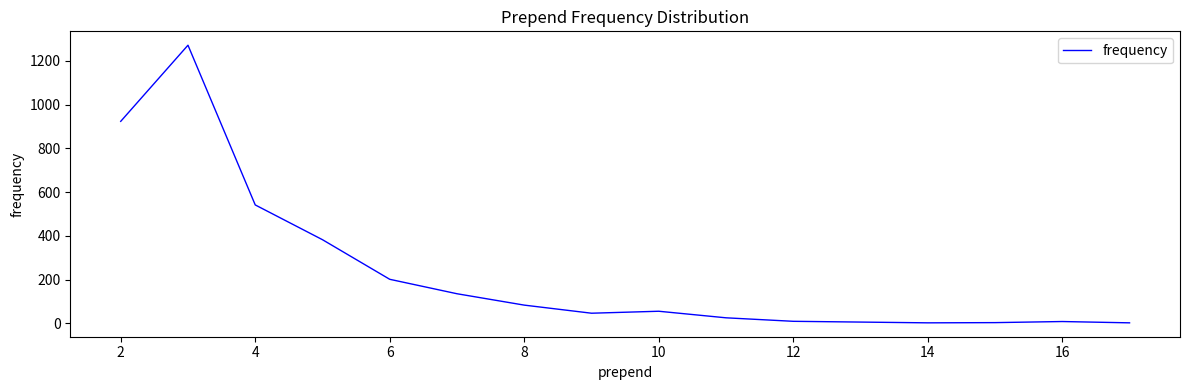

What is the difference between the maximum and minimum values?

1269